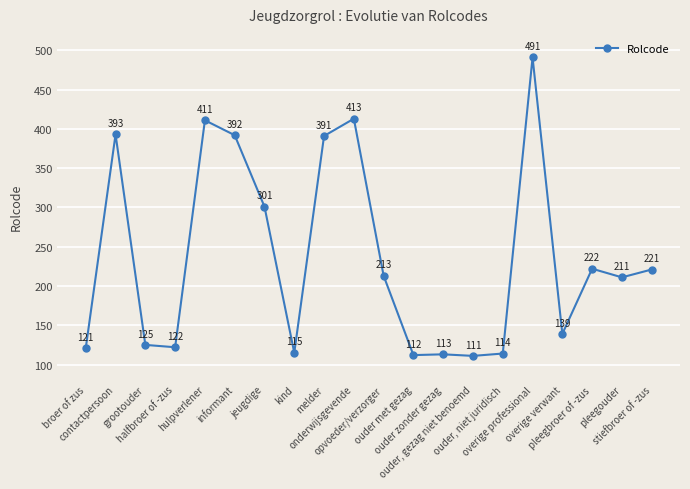

How many interior local peaks (higher than both neighbors) does the data have?

6